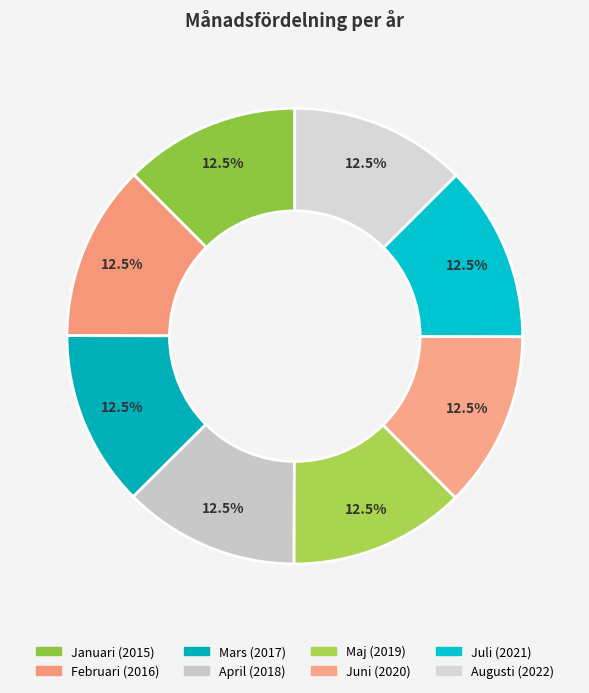

Which slice is the smallest?

Januari